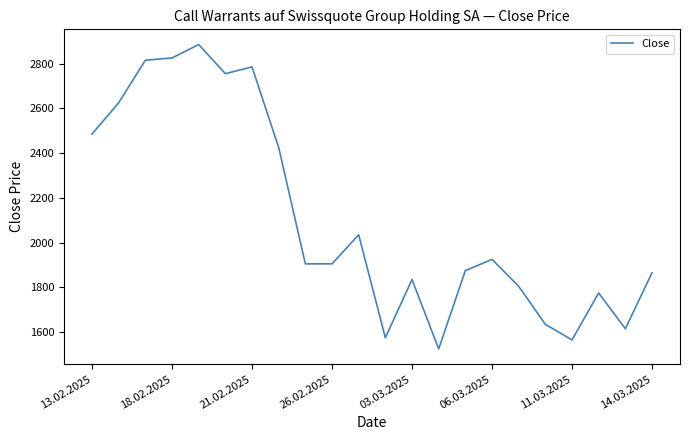

What is the maximum value shown in the chart?

2885